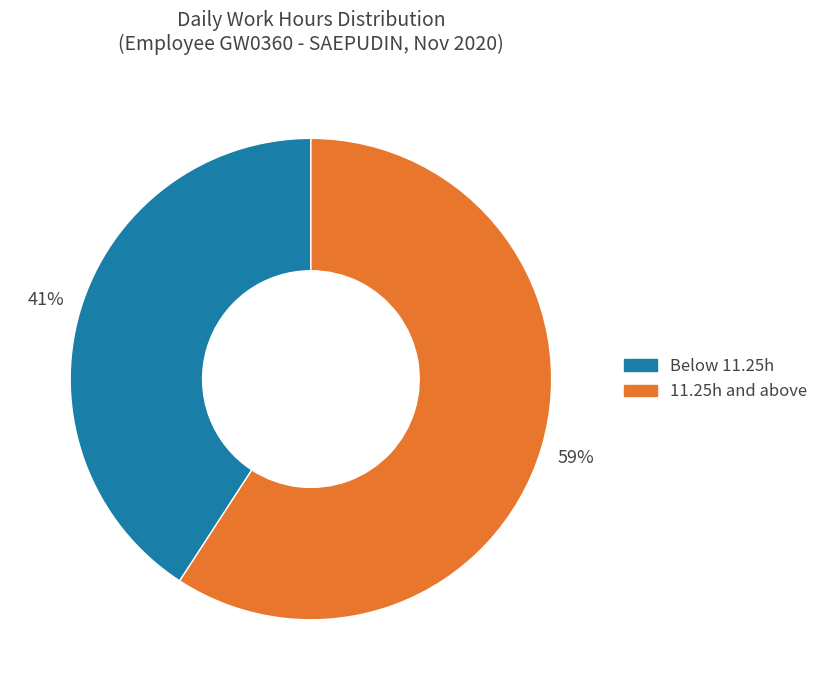

Rank the categories by value from highest to lowest.

11.25h and above, Below 11.25h